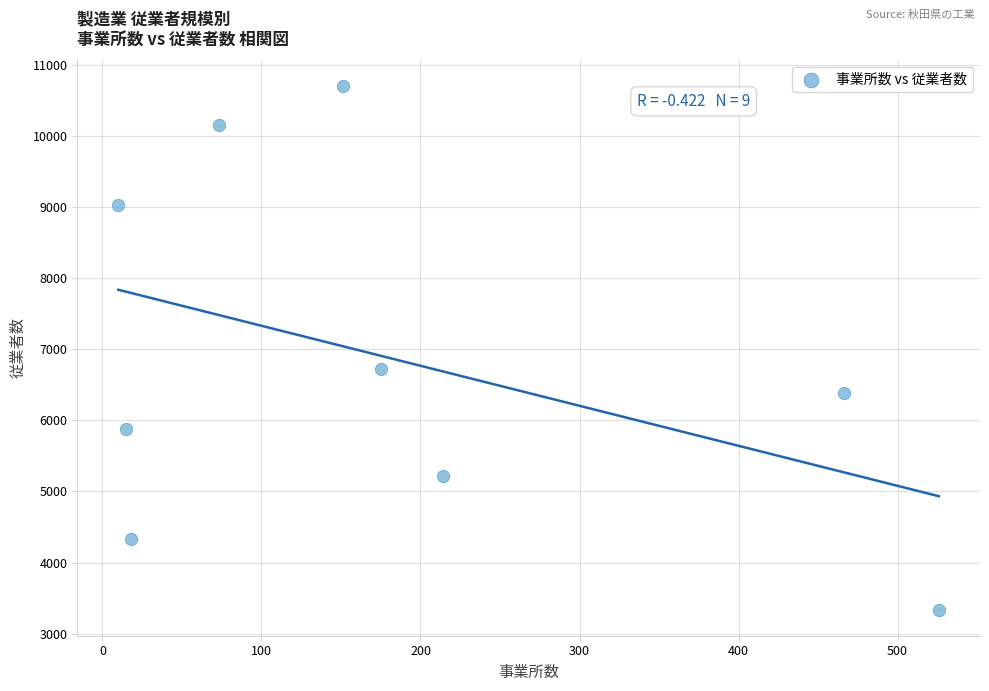

What is the average X value?

183